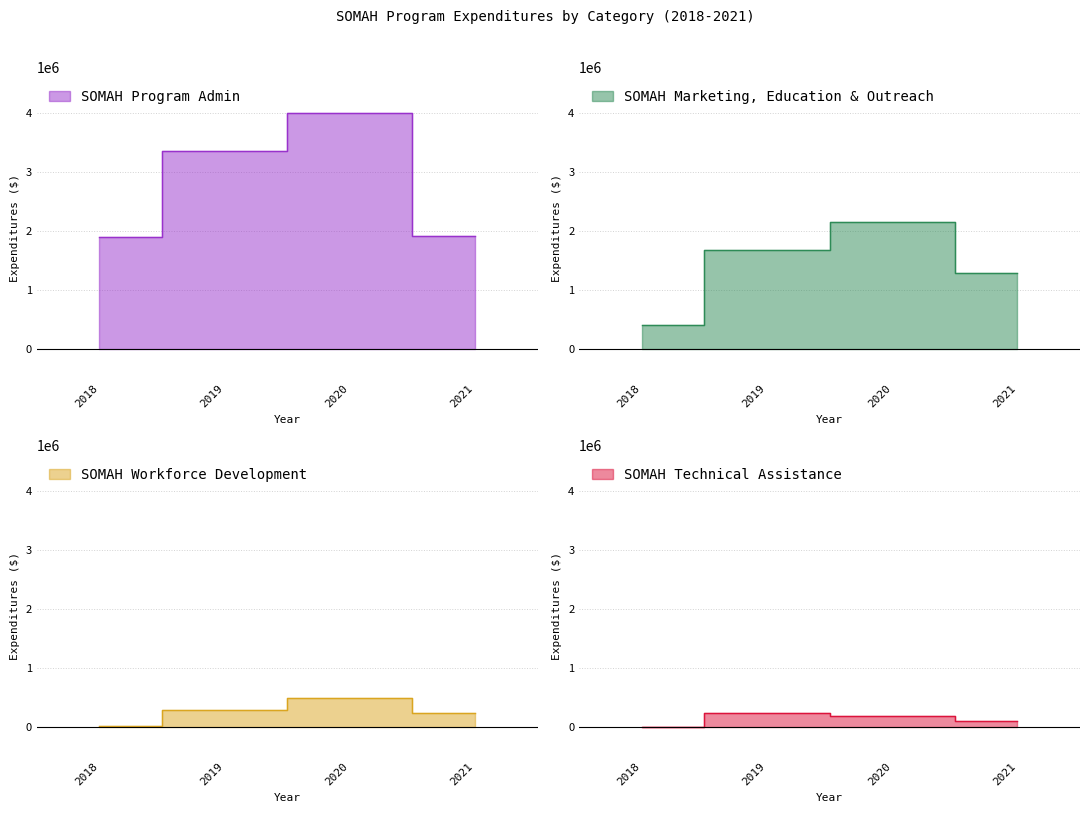

Which series has the largest total across all categories?

SOMAH Program Admin